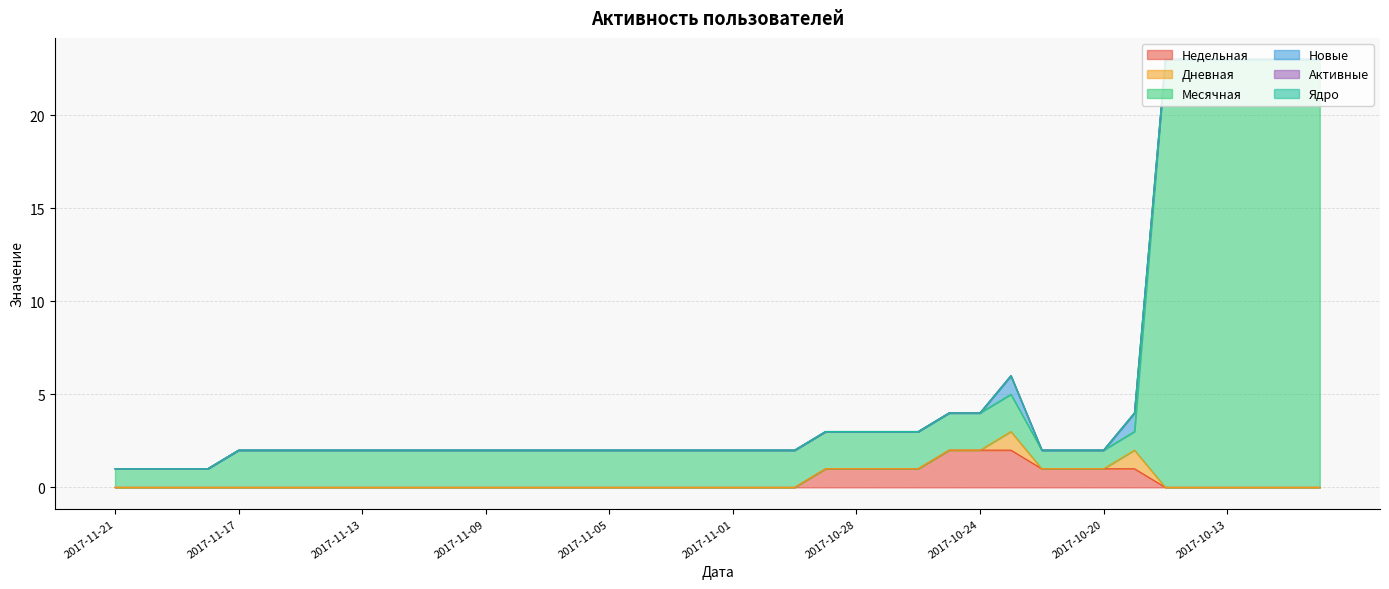

The value of Ядро at 2017-11-05 is 0. True or false?

True